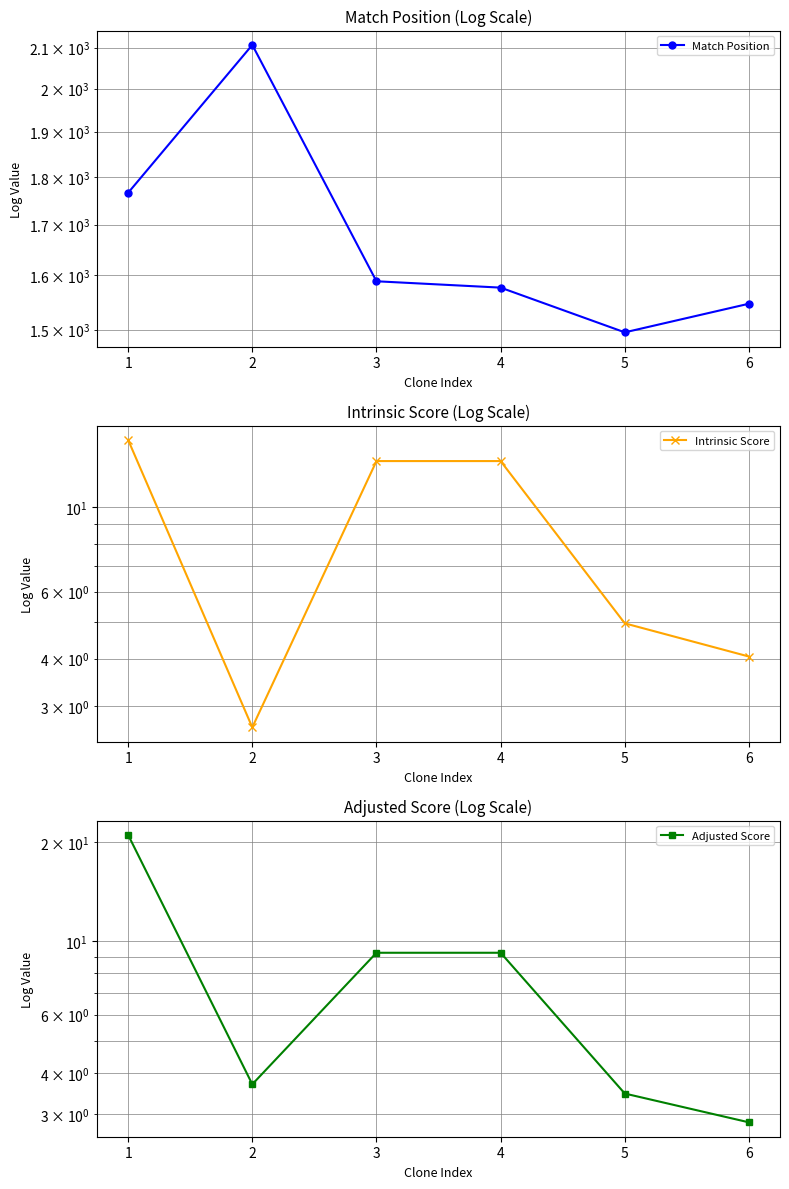

Which series changed the most between 2 and 5?

Match Position